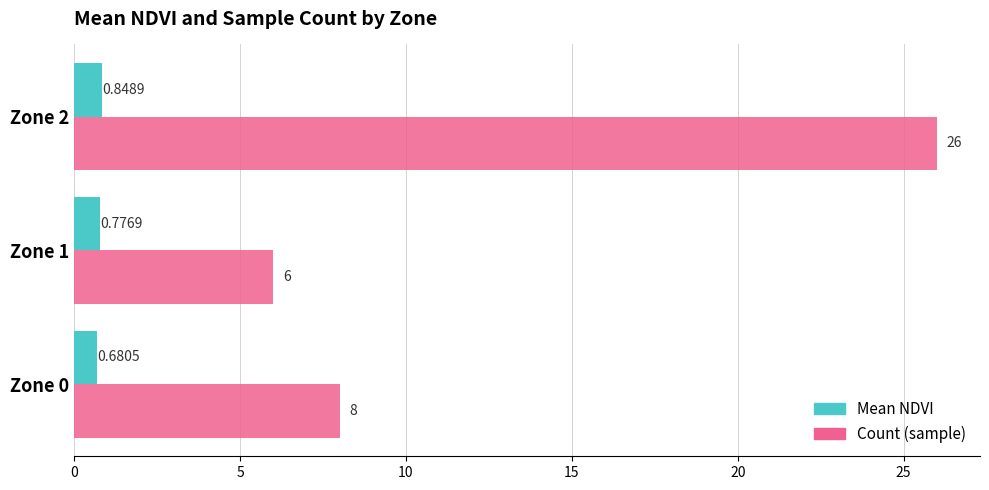

At which category is the sum across all series the highest?

Zone 2